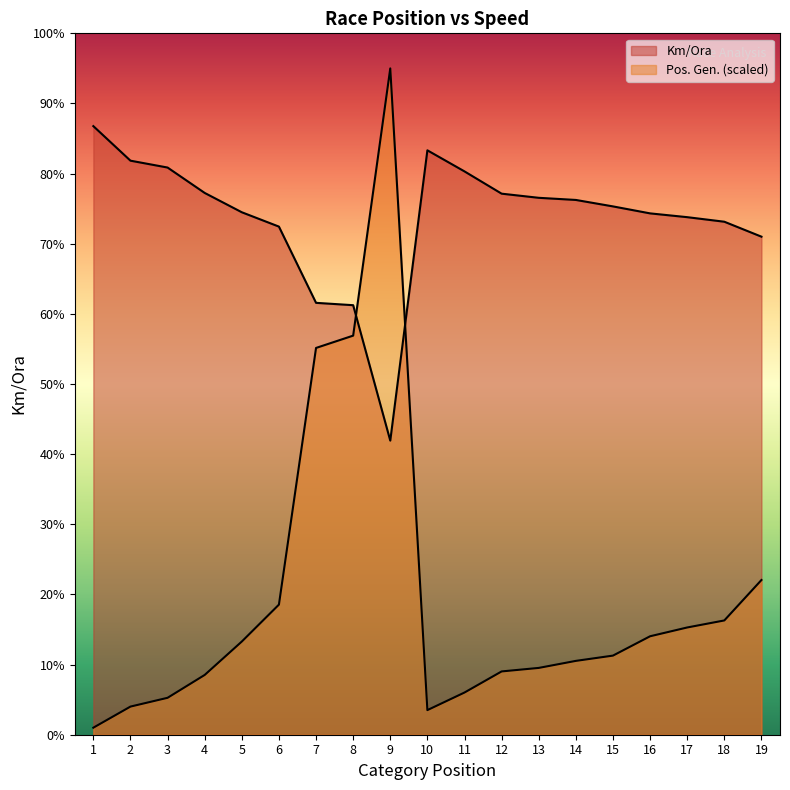

How many data points in Pos. Gen. are above 2?

11